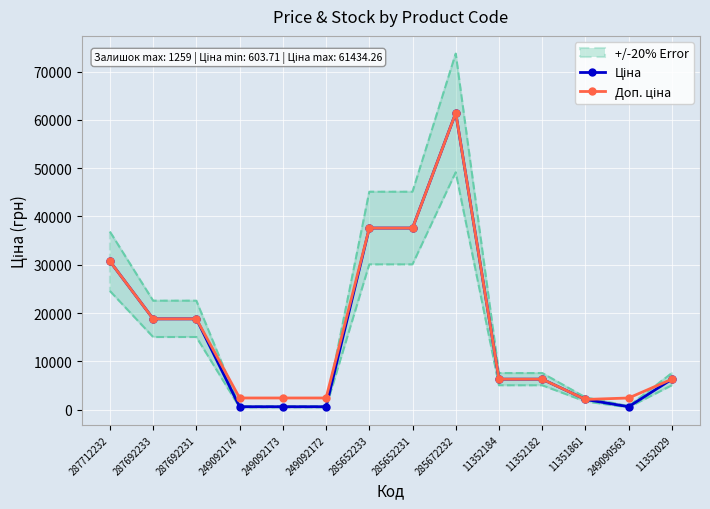

How many values in the Ціна series exceed 6308?

9